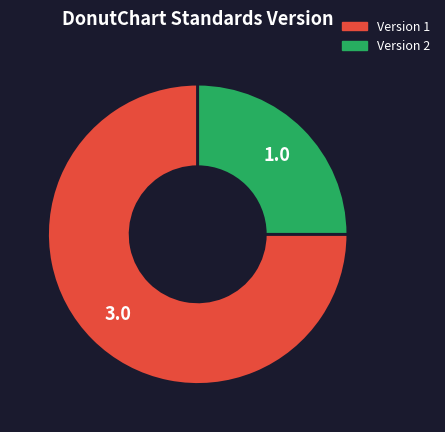

Is there any slice that represents more than half of the pie?

Yes